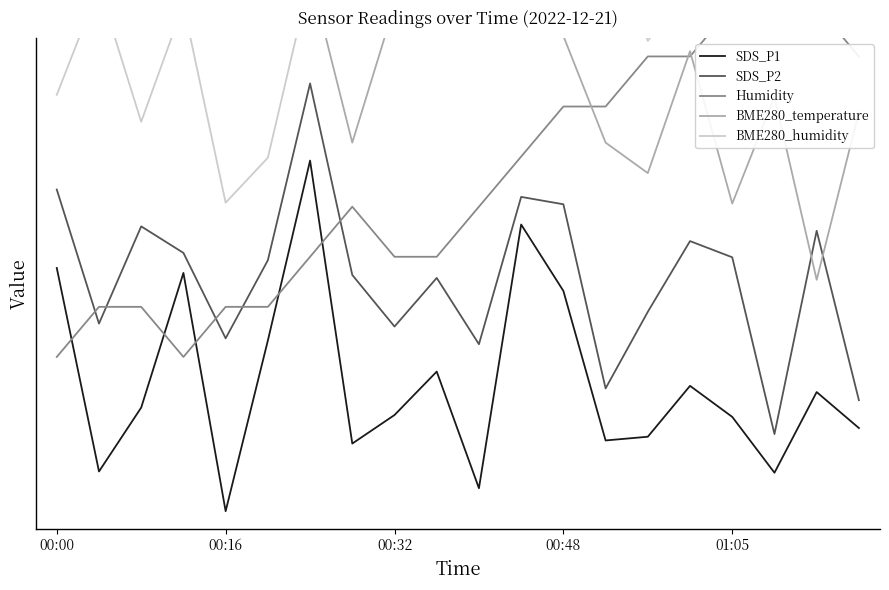

What is the total value across all series at 00:16?

4.1